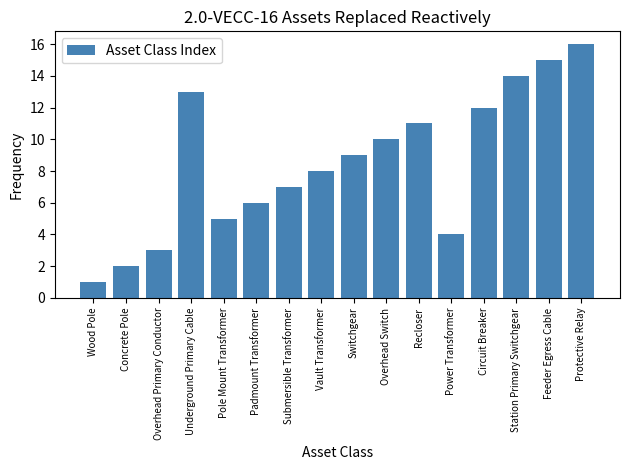

What is the sum of all values?

136